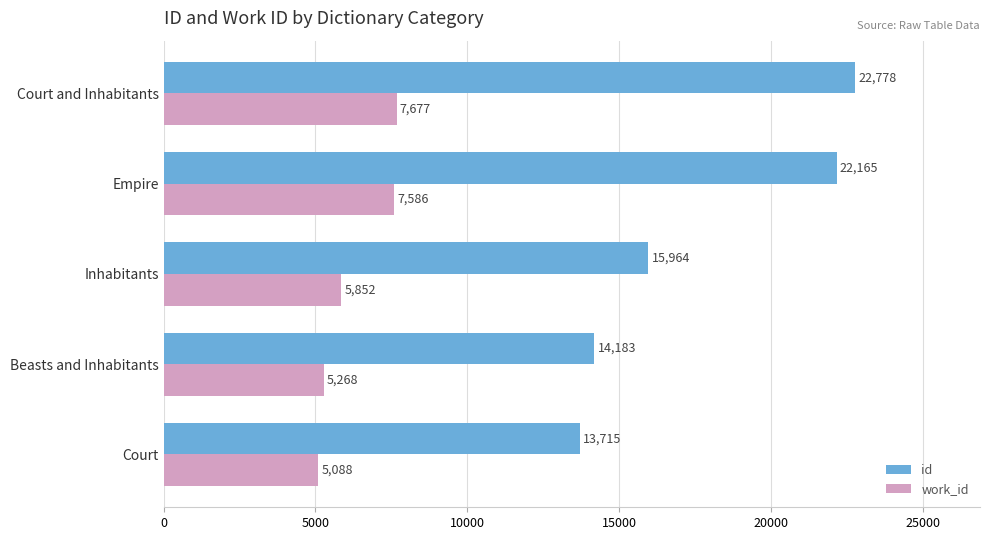

Rank the series by their maximum value, from lowest to highest.

work_id, id